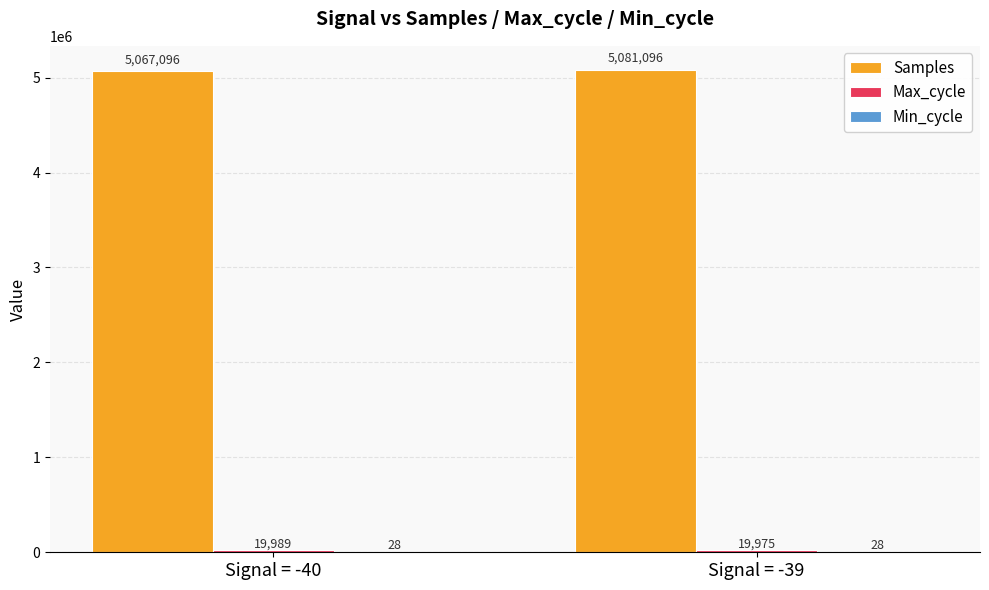

What value does the Samples series have at Signal = -39, to the nearest 100?

5081100